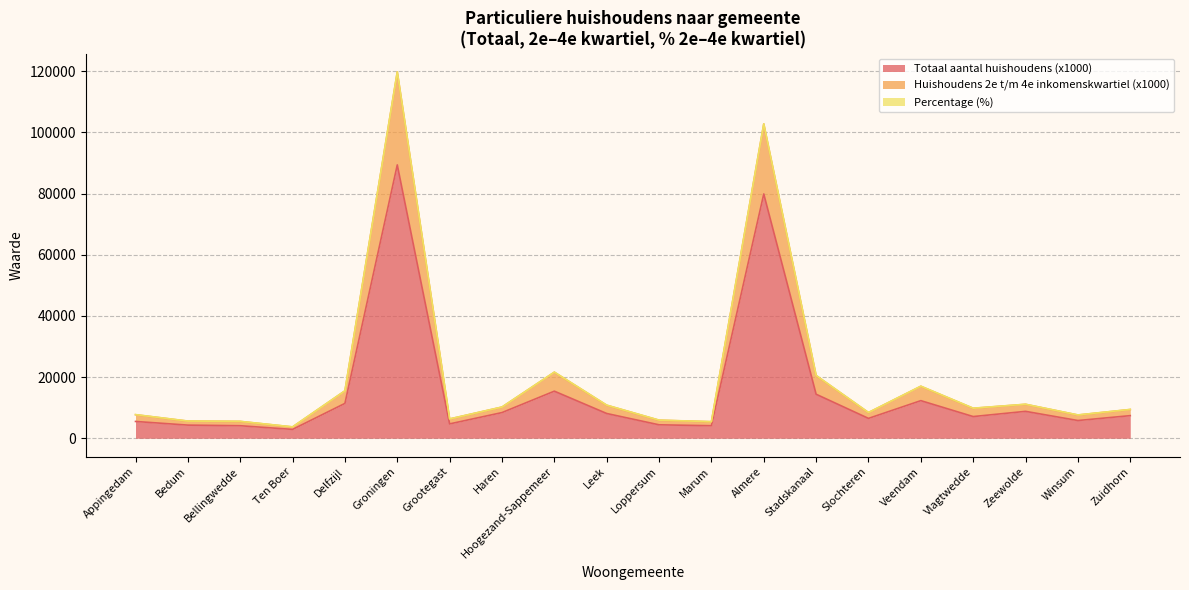

The value of Totaal aantal huishoudens (x1000) at Ten Boer is 2900.0. True or false?

True